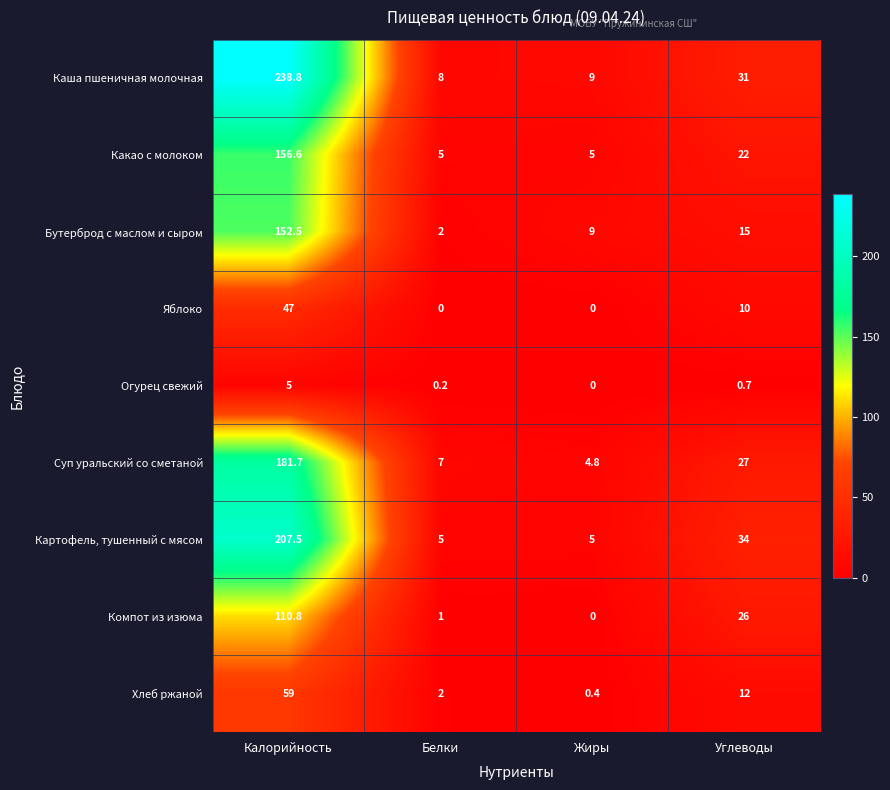

What is the maximum value shown in the chart?

238.8